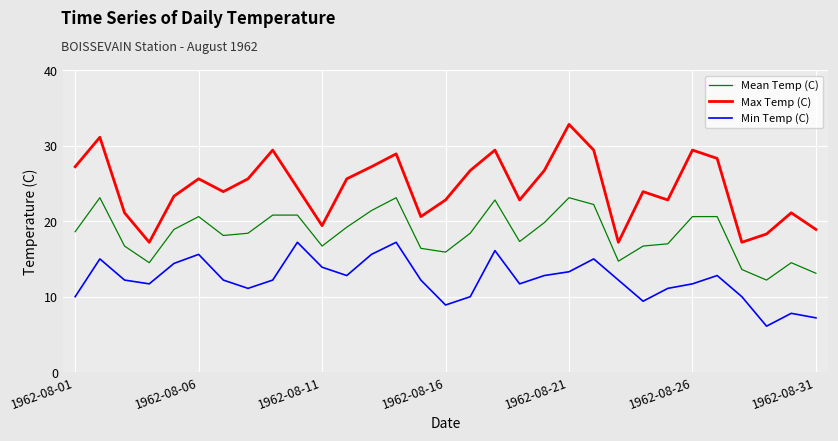

Which series has the largest total across all categories?

Max Temp (C)